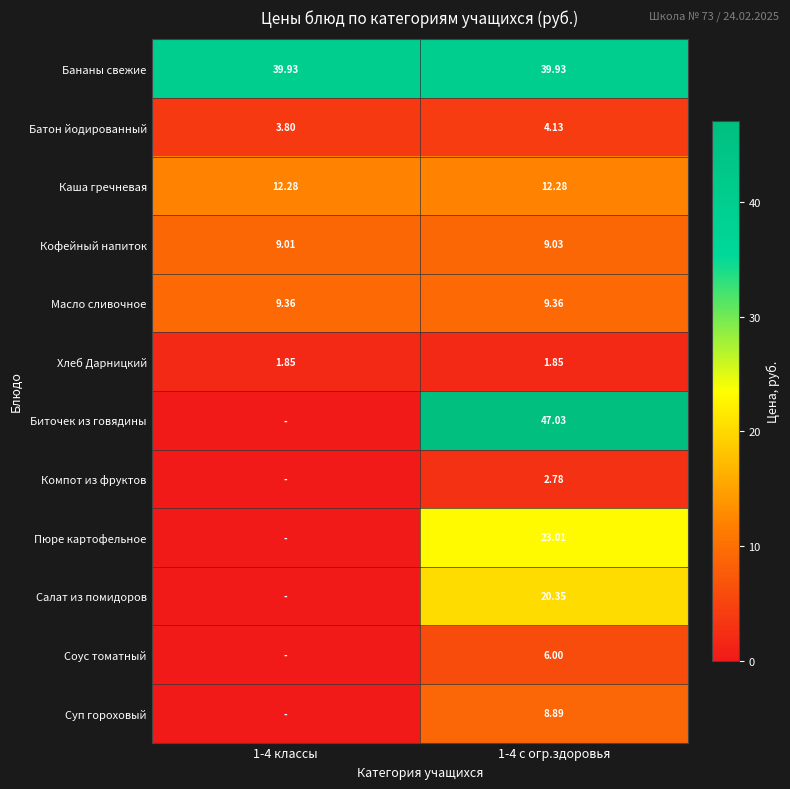

How many values in the Батон йодированный series exceed 4?

1